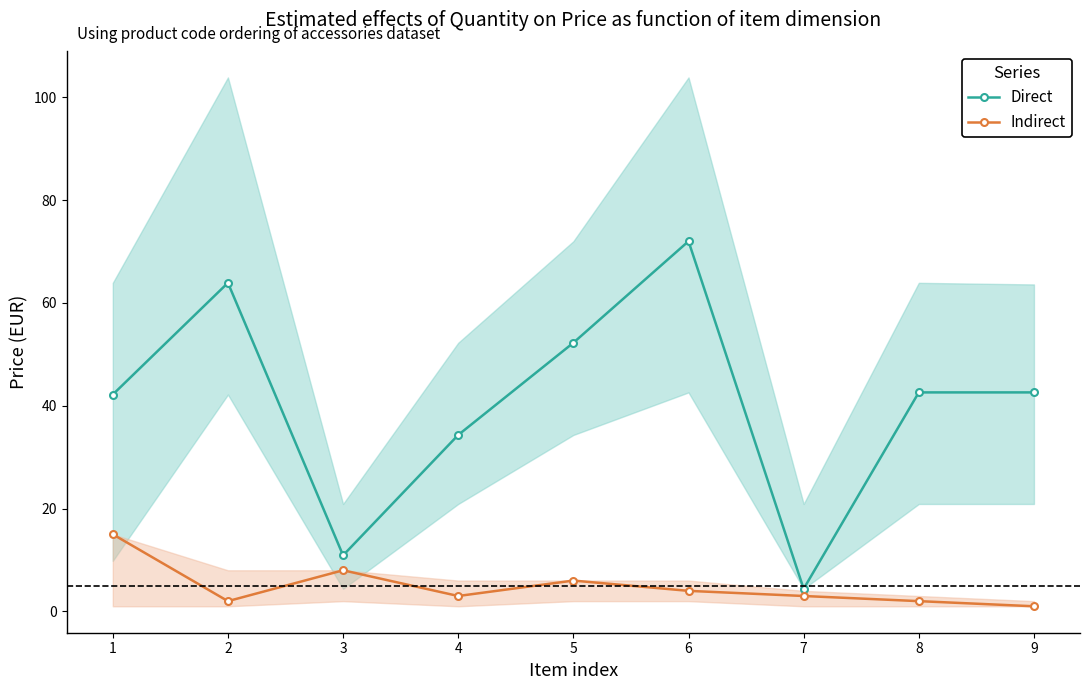

True or false: Direct has a value of 13.2 at 4.

False